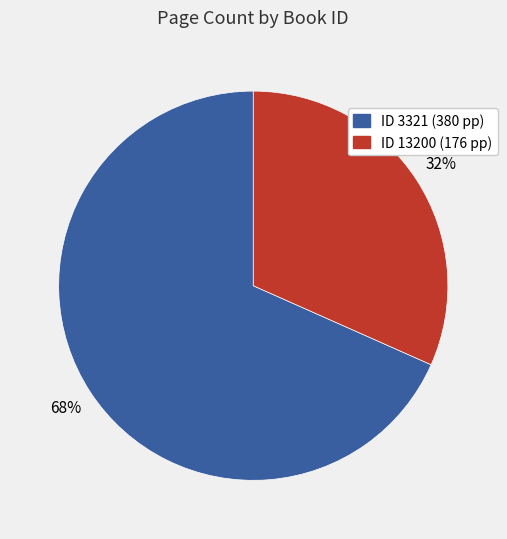

Is there any slice that represents more than half of the pie?

Yes